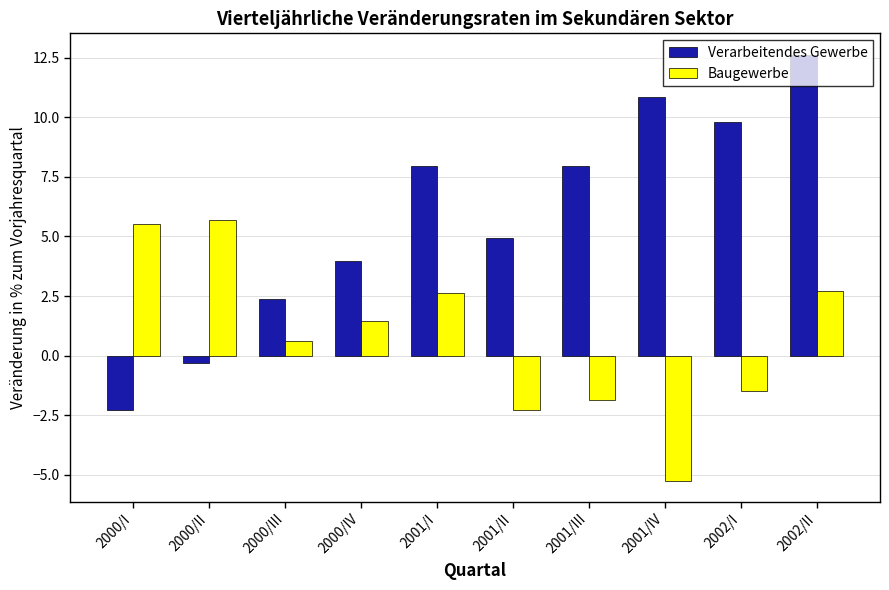

Is it true that Verarbeitendes Gewerbe equals 2.4 at 2000/III?

True